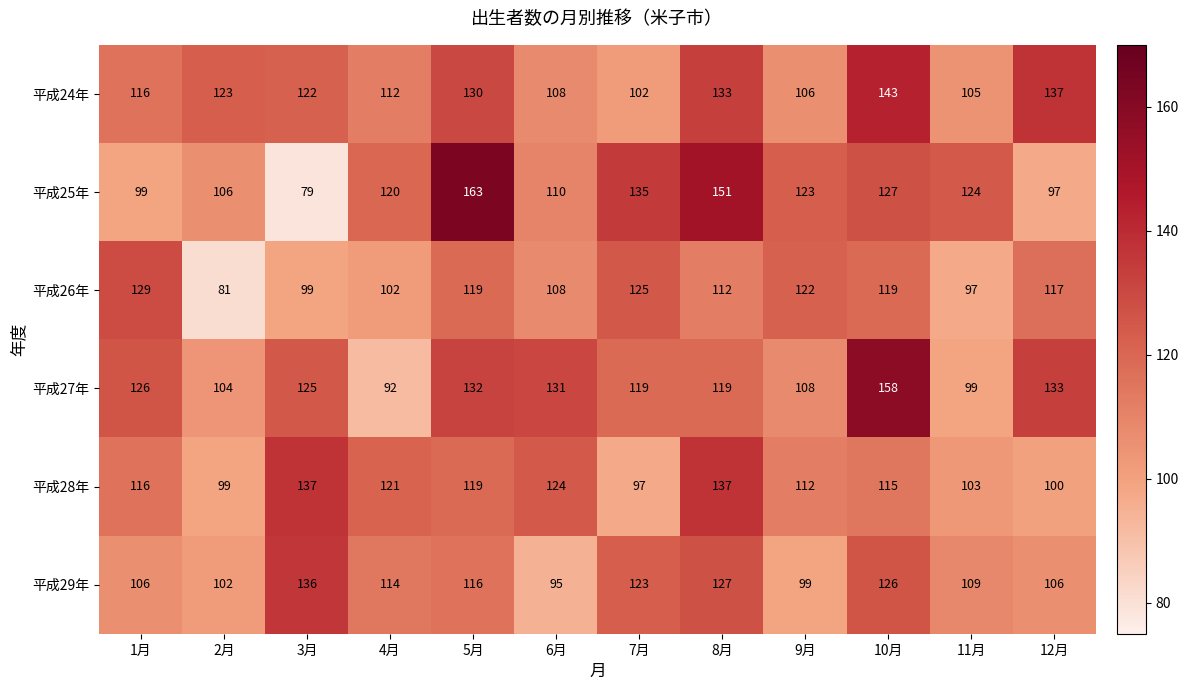

What is the difference between the highest and lowest values at 4月?

29